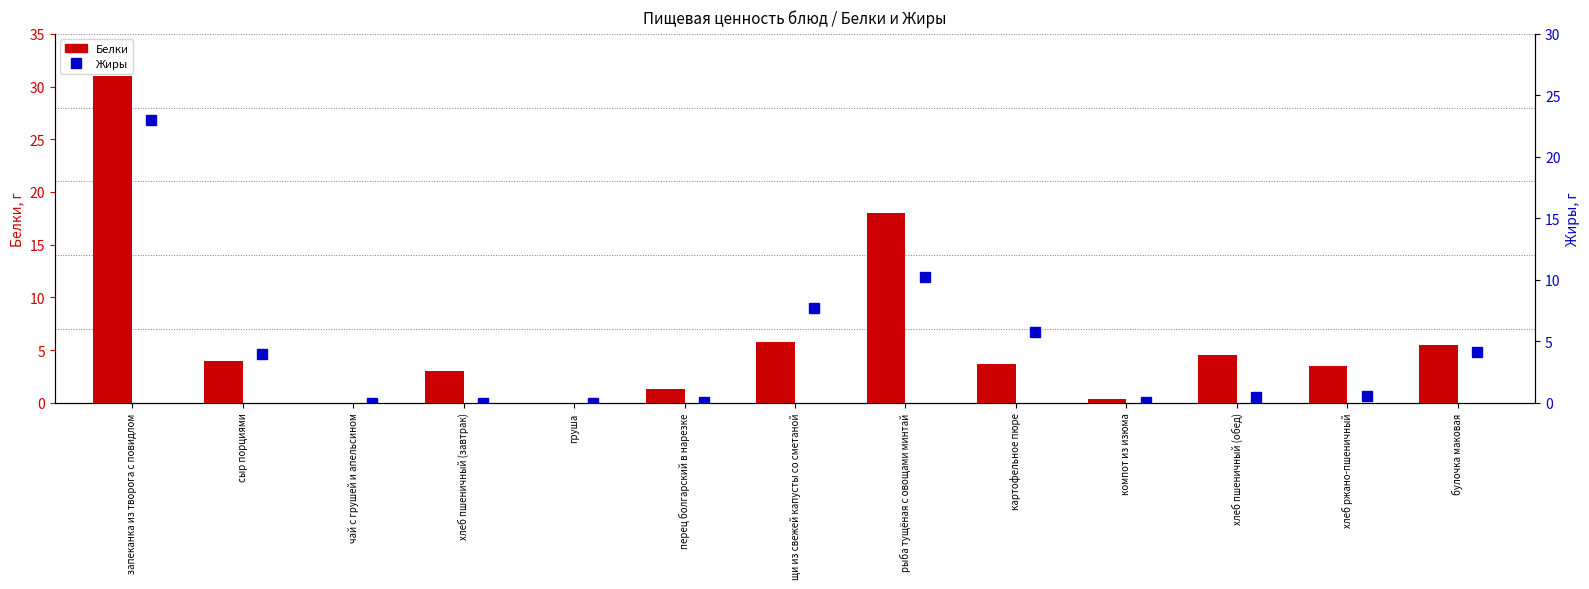

Is the value of Белки at груша greater than the value of Жиры at сыр порциями?

No